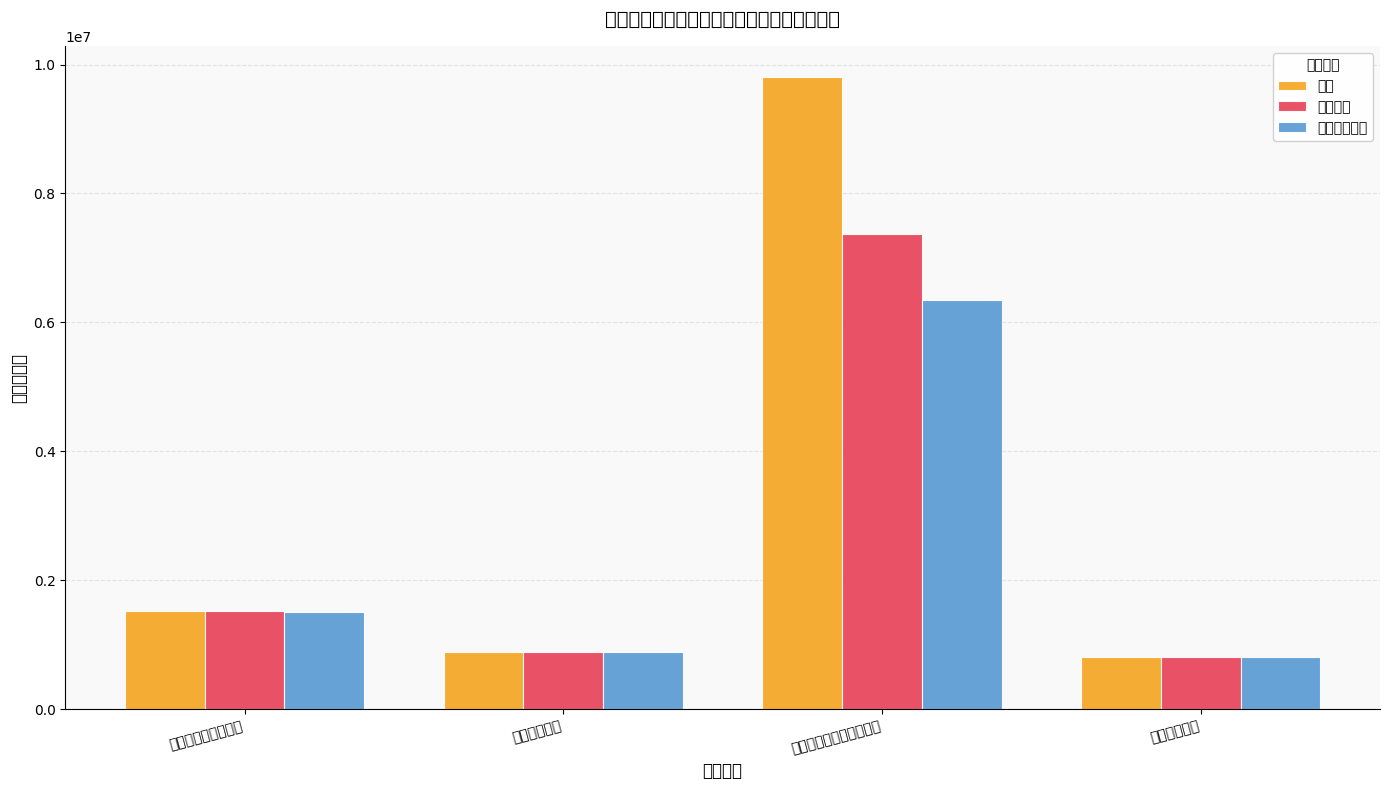

At which category is the sum across all series the highest?

自然资源海洋气象等支出